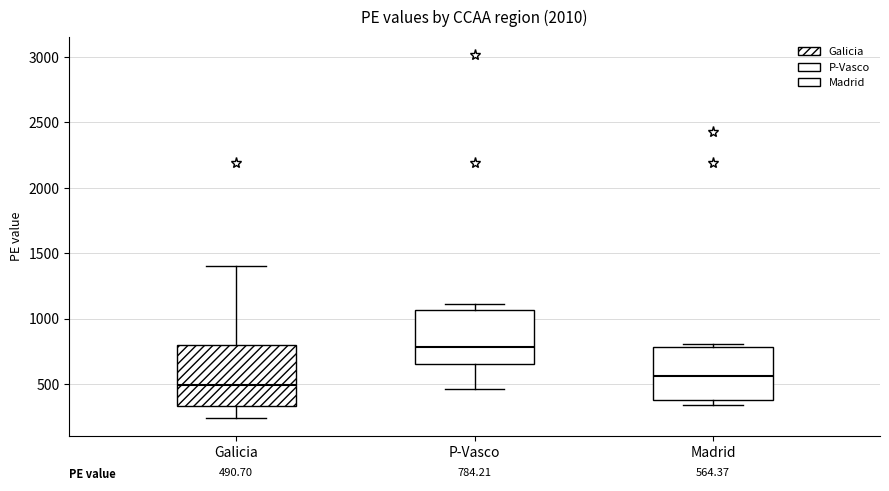

Which box's median line is the highest?

P-Vasco